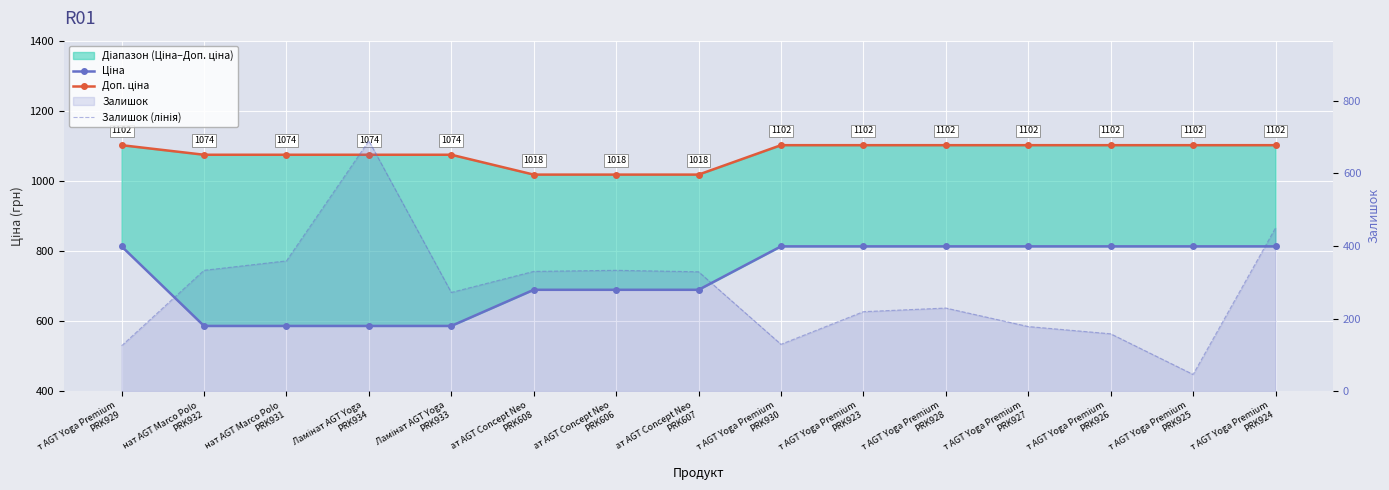

How many data points in Ціна are less than 813?

7